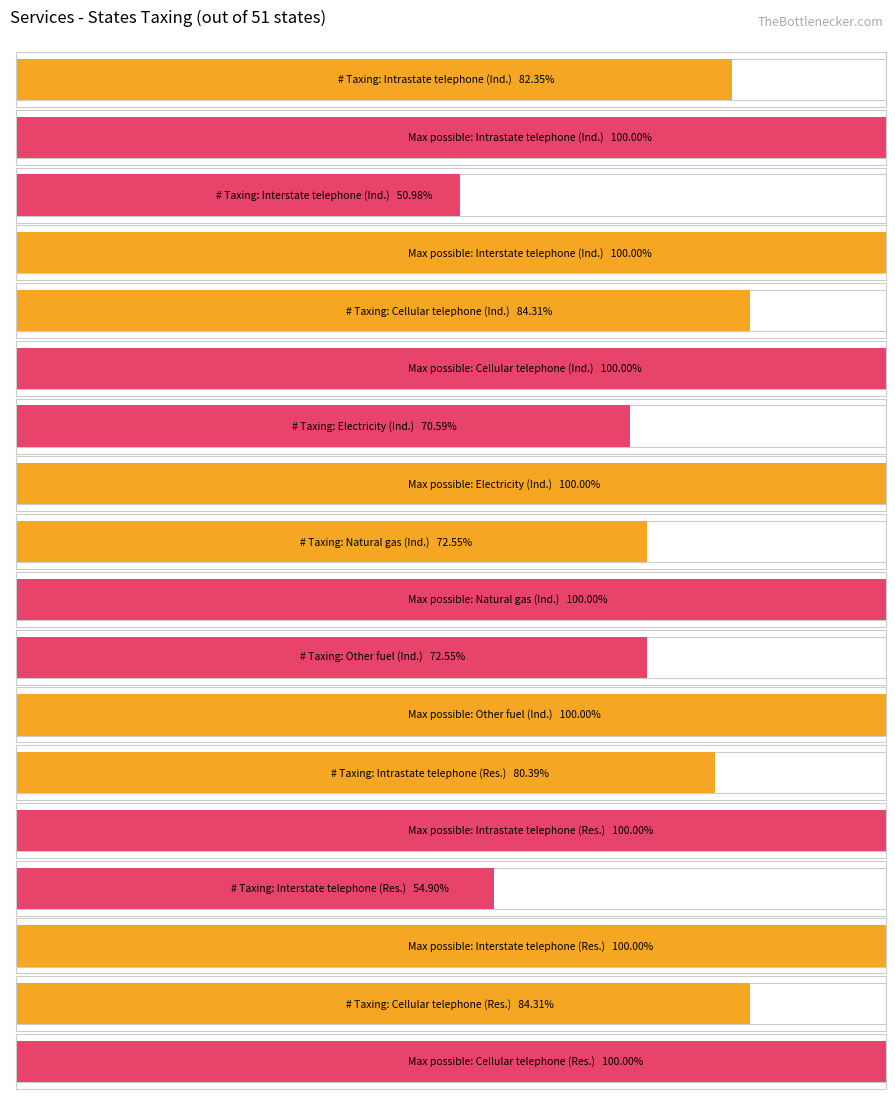

The value at Industrial Intrastate telephone & telegraph is 29. True or false?

False